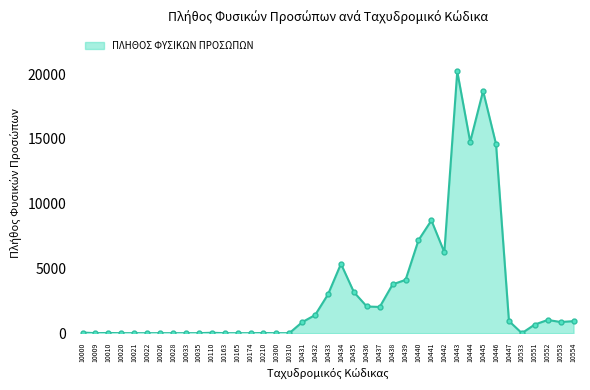

Between 10443 and 10033, which is larger?

10443